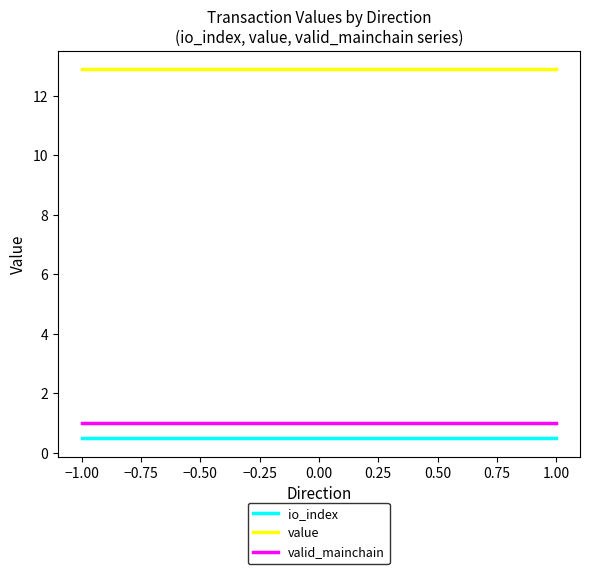

How many lines are shown in the chart?

3